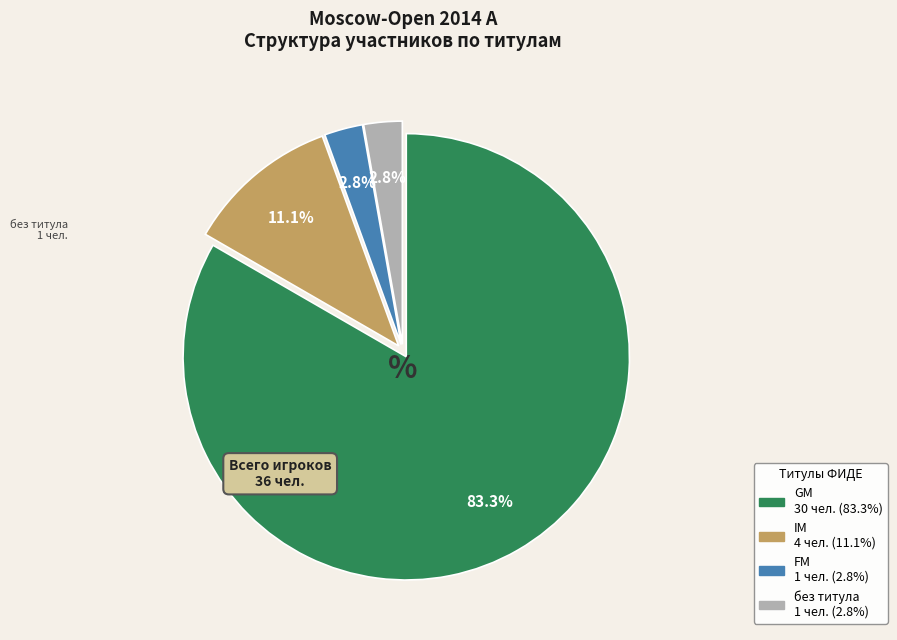

Does any single category account for the majority?

Yes